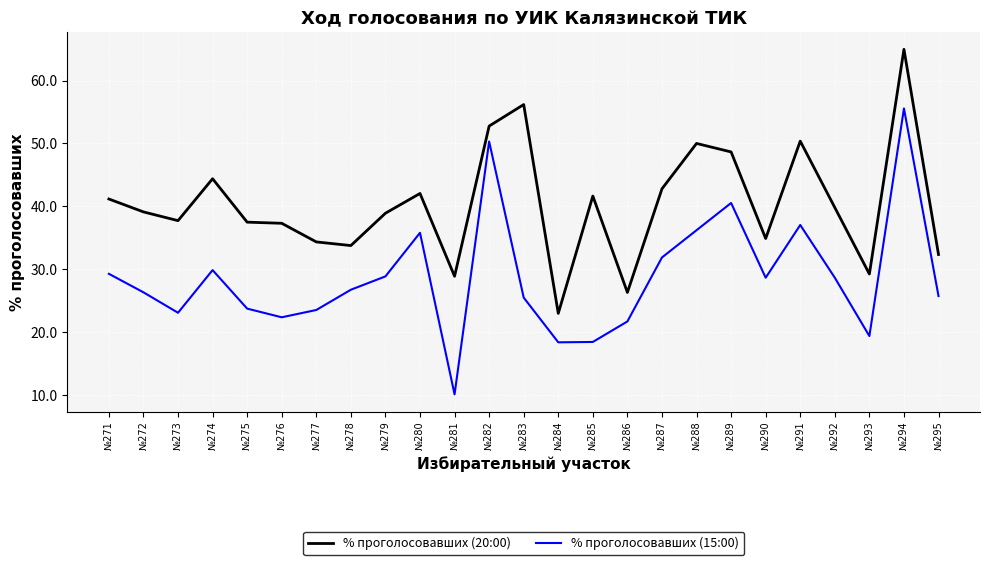

Which series has the largest total across all categories?

% проголосовавших (20:00)